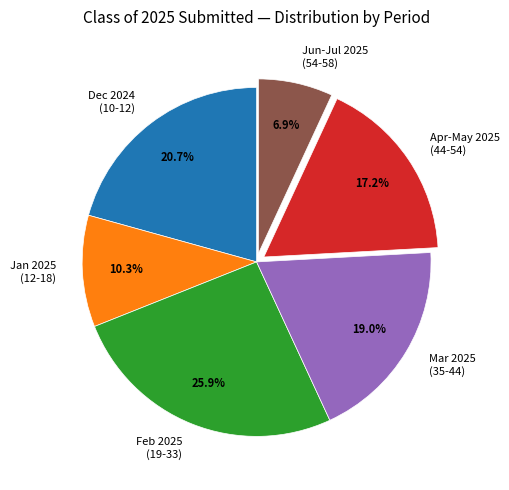

Is there a majority slice in this chart?

No